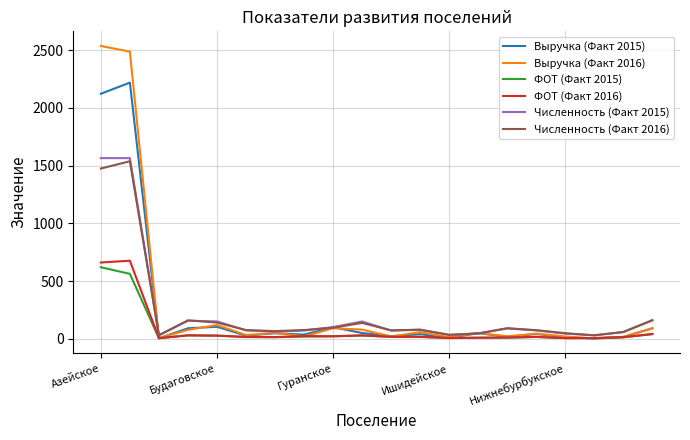

Which series has the widest spread of values?

Выручка (Факт 2016)